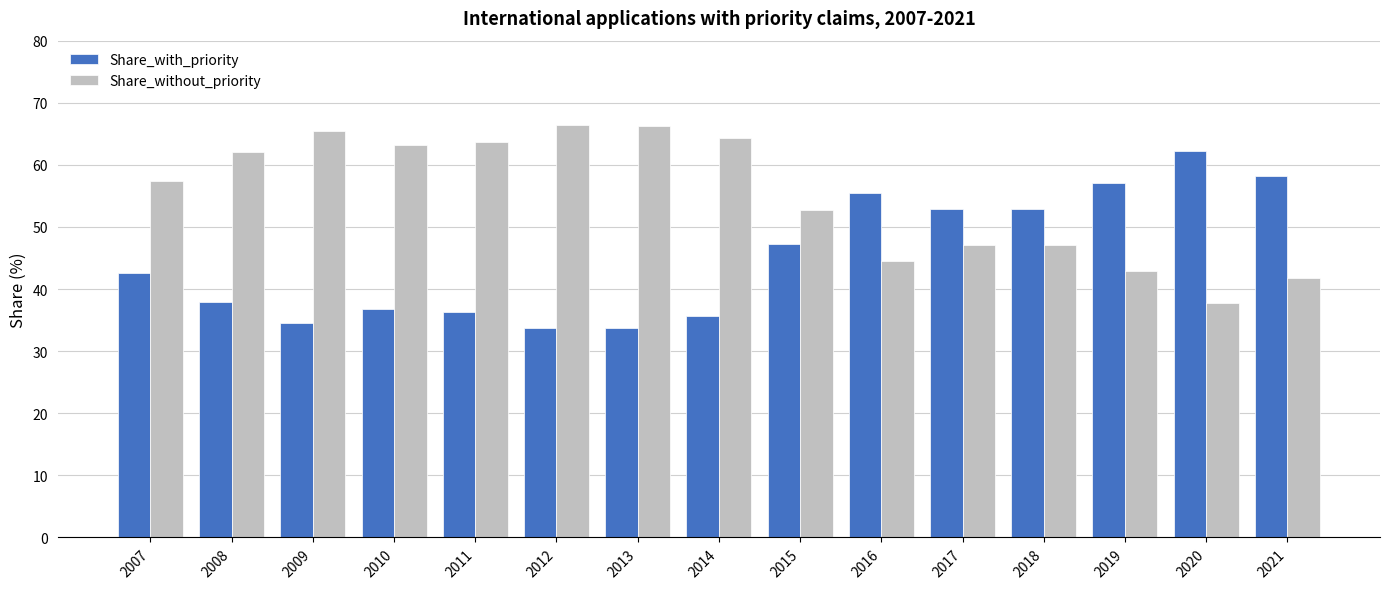

How many bars are there in total?

30